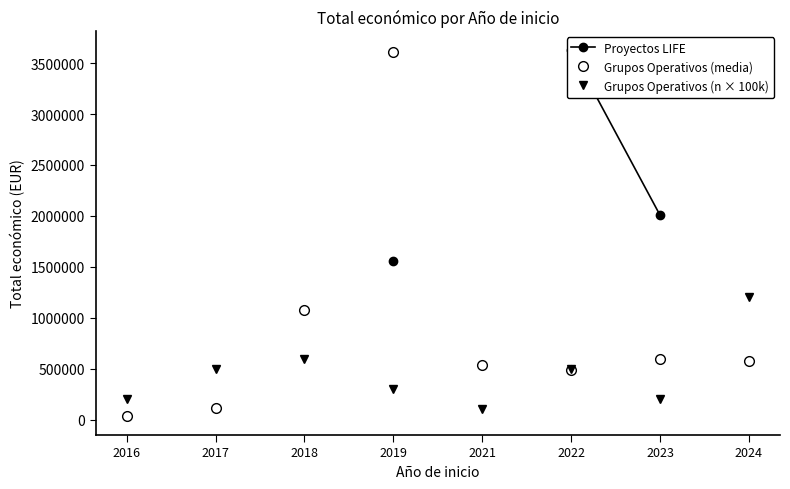

What is the difference between the maximum and minimum values in the Grupos Operativos (n × 100k) series?

1100000.0